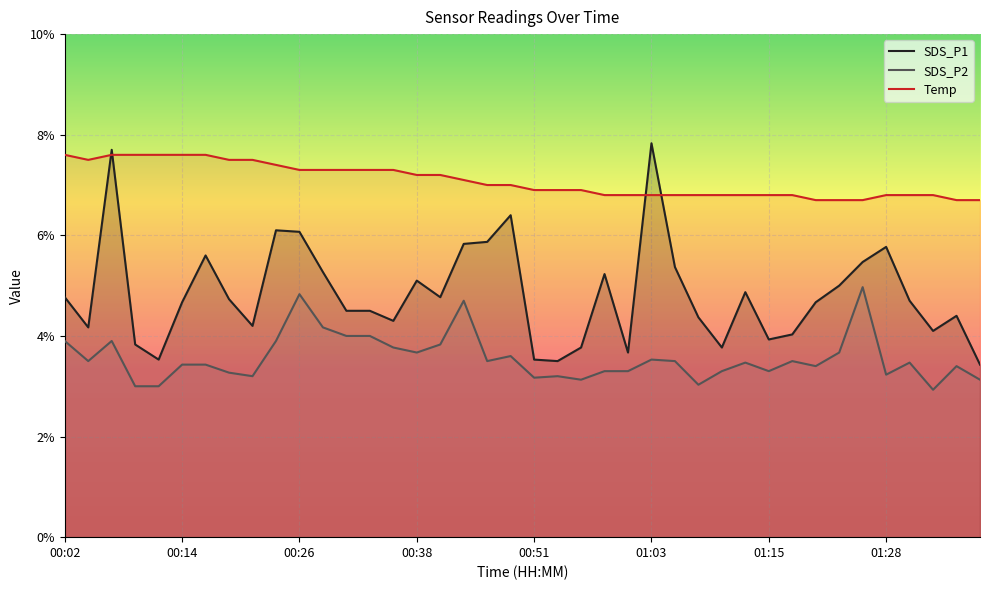

Reading right to left, list all the values displayed in this chart.

SDS_P1: 01:38=3.4	01:35=4.4	01:33=4.1	01:30=4.7	01:28=5.8	01:25=5.5	01:23=5.0	01:20=4.7	01:18=4.0	01:15=3.9	01:13=4.9	01:10=3.8	01:08=4.4	01:05=5.4	01:03=7.8	01:01=3.7	00:58=5.2	00:56=3.8	00:53=3.5	00:51=3.5	00:48=6.4	00:46=5.9	00:43=5.8	00:41=4.8	00:38=5.1	00:36=4.3	00:34=4.5	00:31=4.5	00:29=5.3	00:26=6.1	00:24=6.1	00:21=4.2	00:19=4.7	00:17=5.6	00:14=4.7	00:12=3.5	00:09=3.8	00:07=7.7	00:04=4.2	00:02=4.8
SDS_P2: 01:38=3.1	01:35=3.4	01:33=2.9	01:30=3.5	01:28=3.2	01:25=5.0	01:23=3.7	01:20=3.4	01:18=3.5	01:15=3.3	01:13=3.5	01:10=3.3	01:08=3.0	01:05=3.5	01:03=3.5	01:01=3.3	00:58=3.3	00:56=3.1	00:53=3.2	00:51=3.2	00:48=3.6	00:46=3.5	00:43=4.7	00:41=3.8	00:38=3.7	00:36=3.8	00:34=4.0	00:31=4.0	00:29=4.2	00:26=4.8	00:24=3.9	00:21=3.2	00:19=3.3	00:17=3.4	00:14=3.4	00:12=3.0	00:09=3.0	00:07=3.9	00:04=3.5	00:02=3.9
Temp: 01:38=6.7	01:35=6.7	01:33=6.8	01:30=6.8	01:28=6.8	01:25=6.7	01:23=6.7	01:20=6.7	01:18=6.8	01:15=6.8	01:13=6.8	01:10=6.8	01:08=6.8	01:05=6.8	01:03=6.8	01:01=6.8	00:58=6.8	00:56=6.9	00:53=6.9	00:51=6.9	00:48=7.0	00:46=7.0	00:43=7.1	00:41=7.2	00:38=7.2	00:36=7.3	00:34=7.3	00:31=7.3	00:29=7.3	00:26=7.3	00:24=7.4	00:21=7.5	00:19=7.5	00:17=7.6	00:14=7.6	00:12=7.6	00:09=7.6	00:07=7.6	00:04=7.5	00:02=7.6